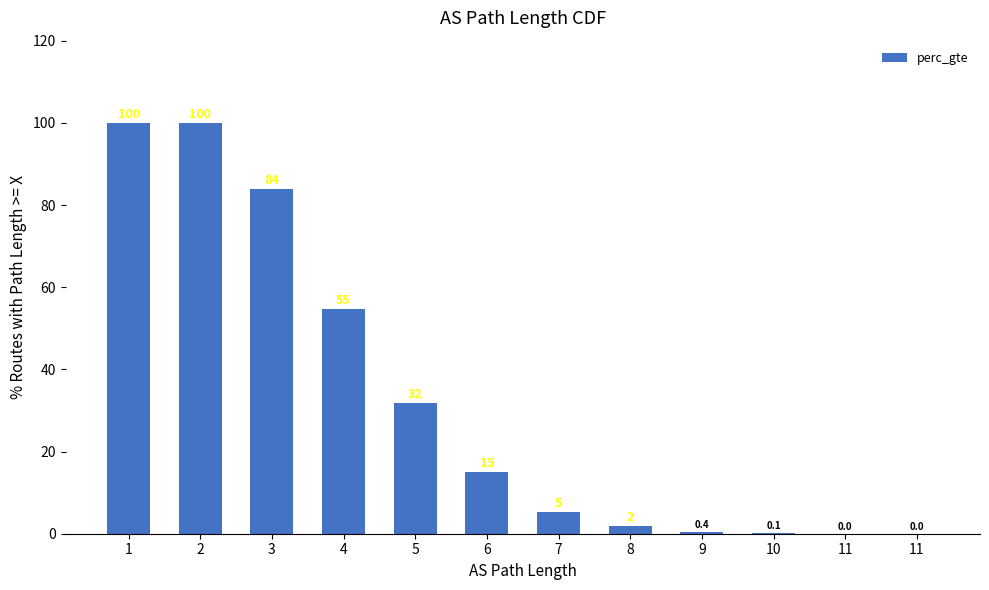

What is the average value?

32.8